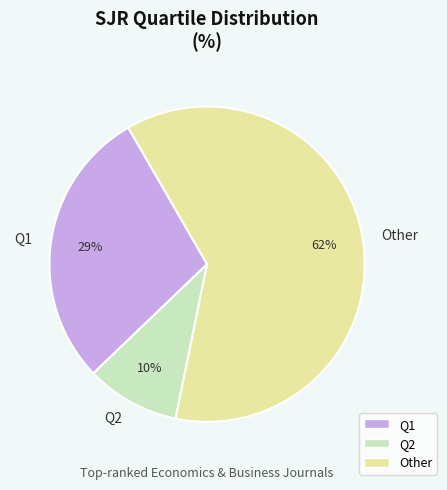

To the nearest percent, what is the difference between the Q2 and Q1 slice percentages?

19%